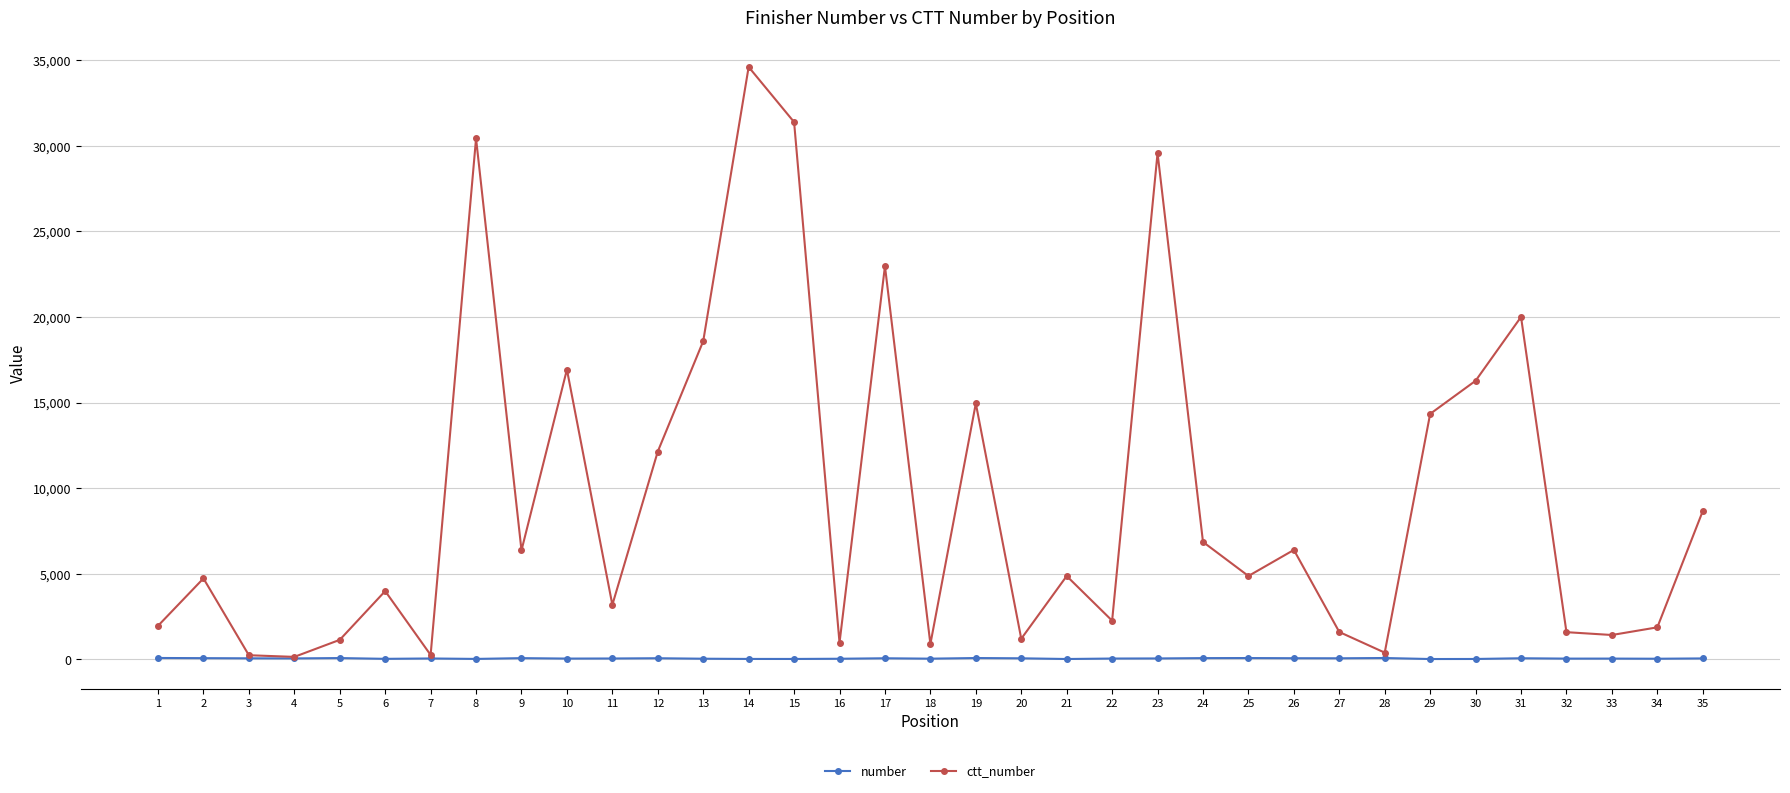

List the series in order of their peak value, lowest first.

number, ctt_number